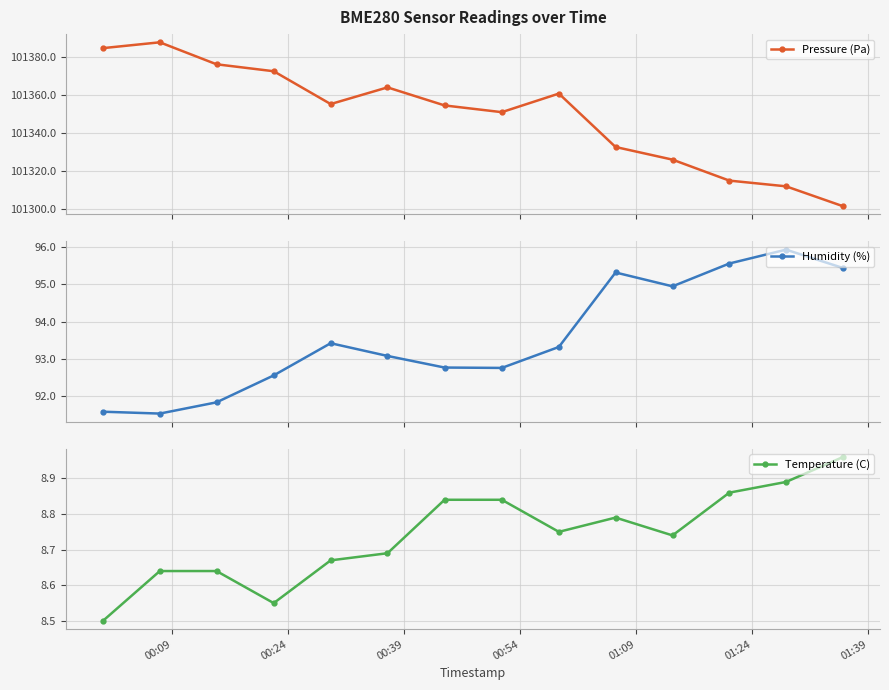

Is this an area chart (filled region under the line)?

No